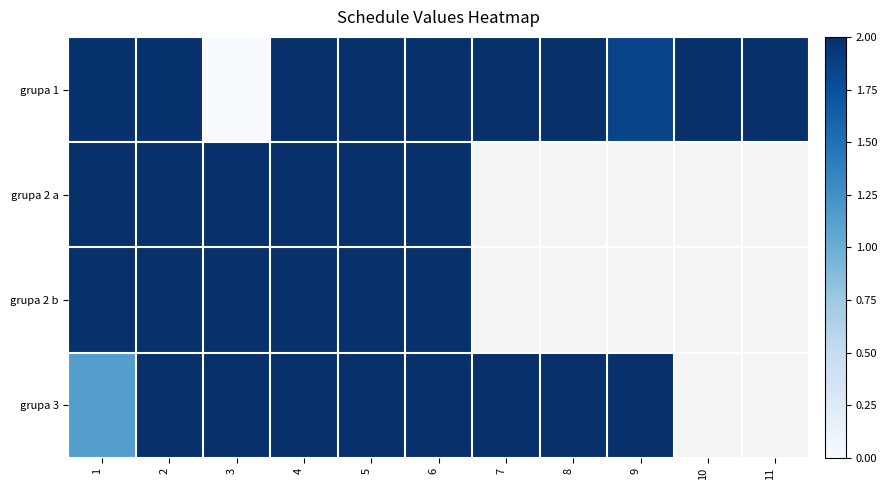

The grupa 3 series shows 2.0 at 7. True or false?

True